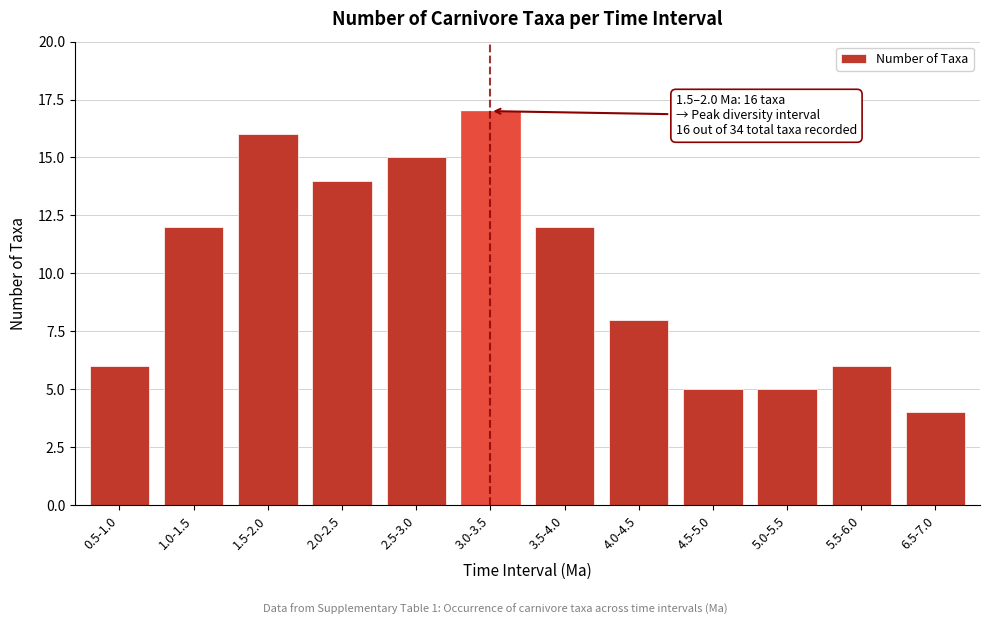

Reading left to right, transcribe all the data shown in this chart.

0.5-1.0=6	1.0-1.5=12	1.5-2.0=16	2.0-2.5=14	2.5-3.0=15	3.0-3.5=17	3.5-4.0=12	4.0-4.5=8	4.5-5.0=5	5.0-5.5=5	5.5-6.0=6	6.5-7.0=4